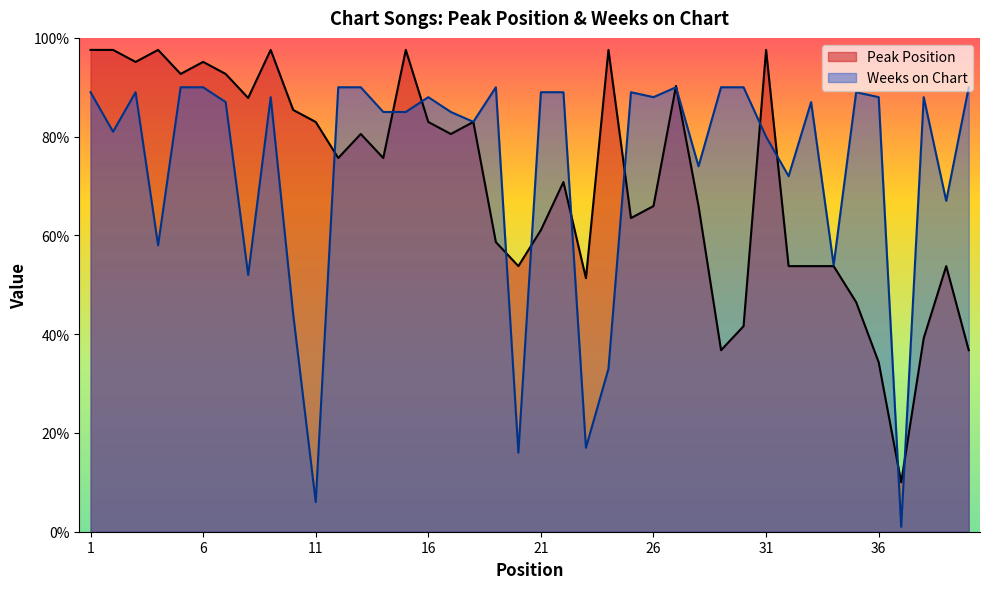

List the labels in order of Weeks on Chart value, largest first.

5, 6, 12, 13, 19, 27, 29, 30, 40, 1, 3, 21, 22, 25, 35, 9, 16, 26, 36, 38, 7, 33, 14, 15, 17, 18, 2, 31, 28, 32, 39, 4, 34, 8, 10, 24, 23, 20, 11, 37